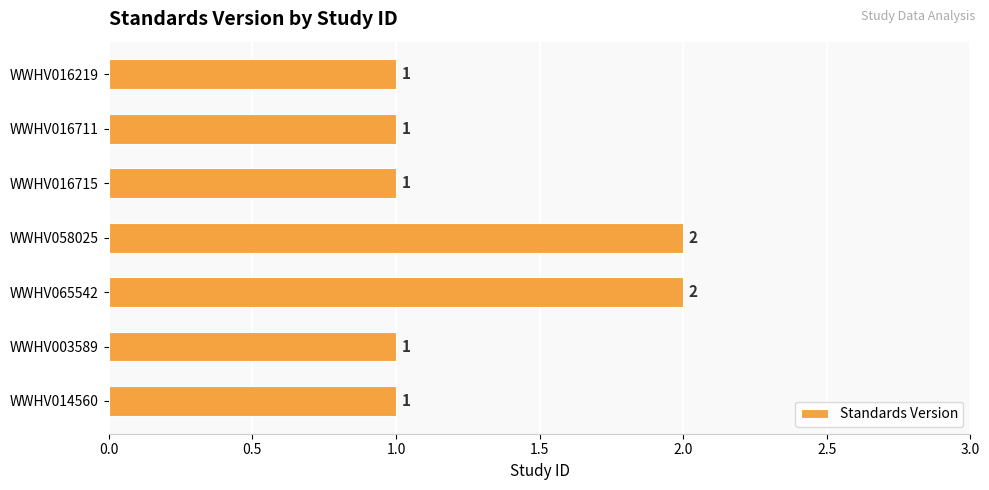

How many bars are there in total?

7